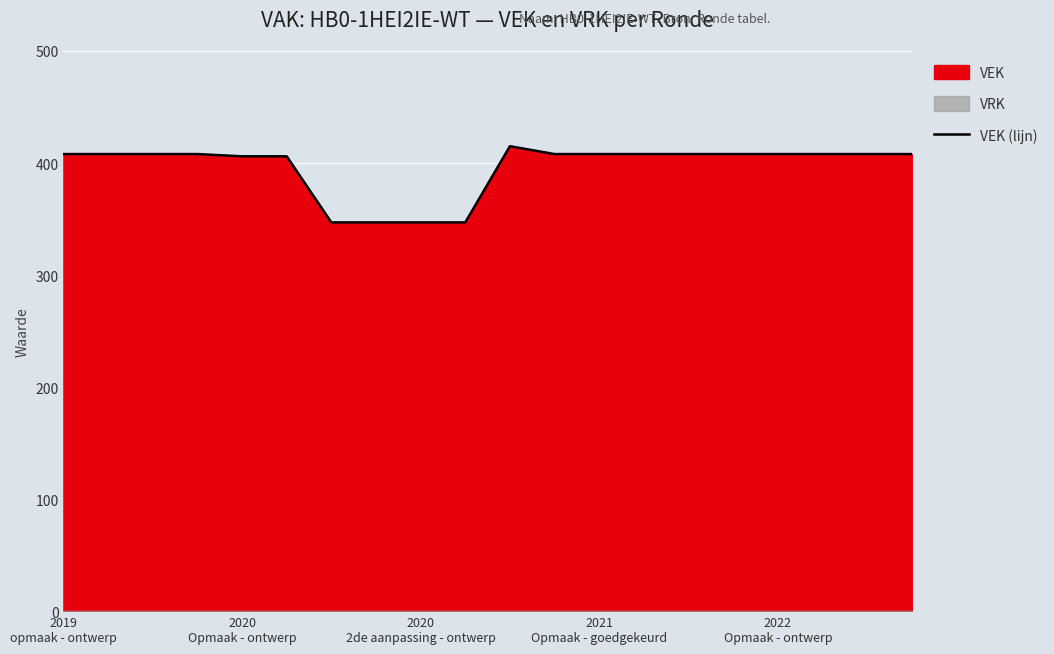

What is the maximum value for VEK (lijn)?

415